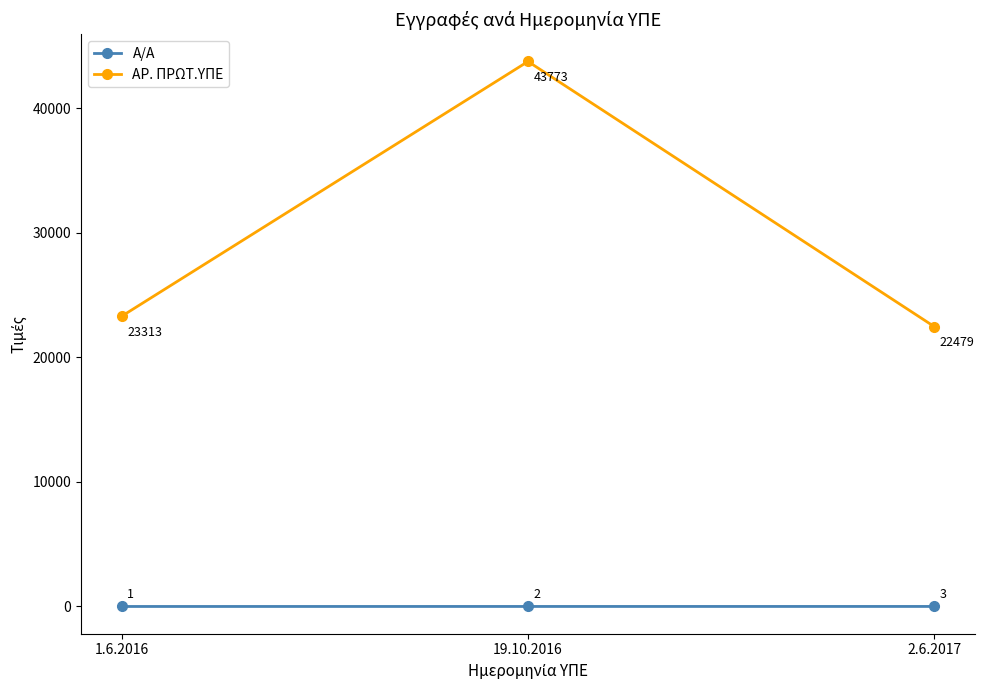

What value does the Α/Α series have at 1.6.2016?

1